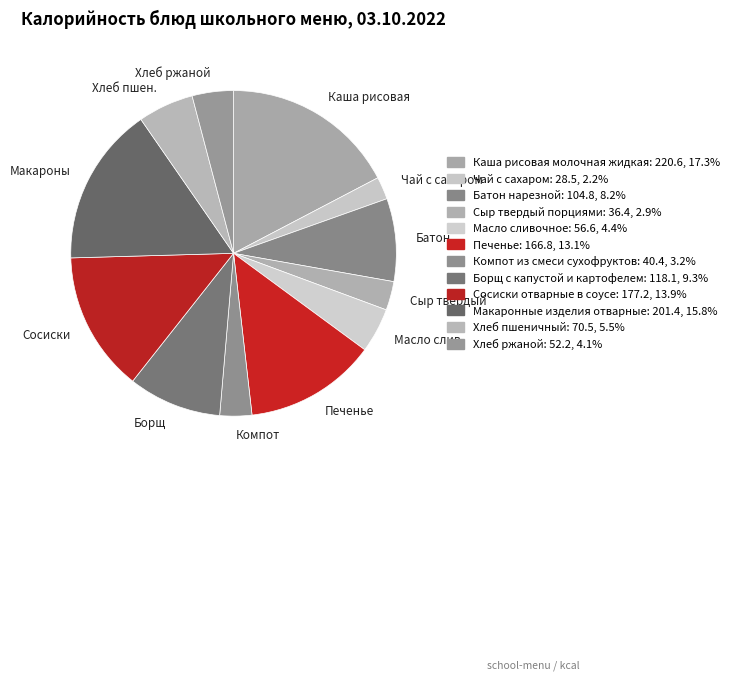

Between Хлеб пшен. and Батон, which is larger?

Батон